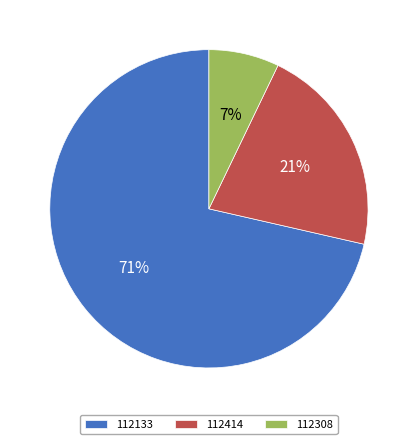

To the nearest percent, what is the combined percentage of 112414 and 112133?

93%